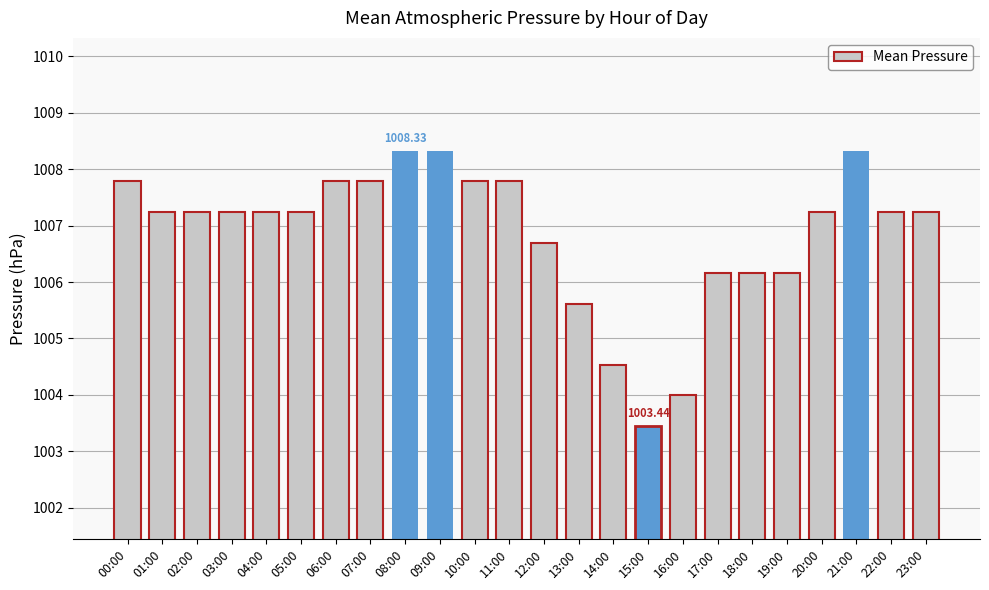

Which label corresponds to the smallest value in the chart?

15:00